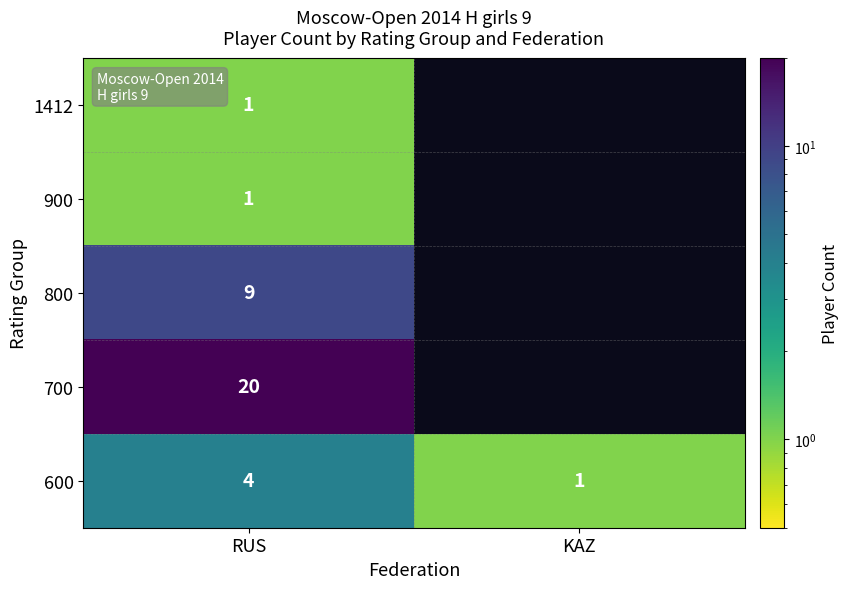

How many 600 values are between 1 and 4?

2